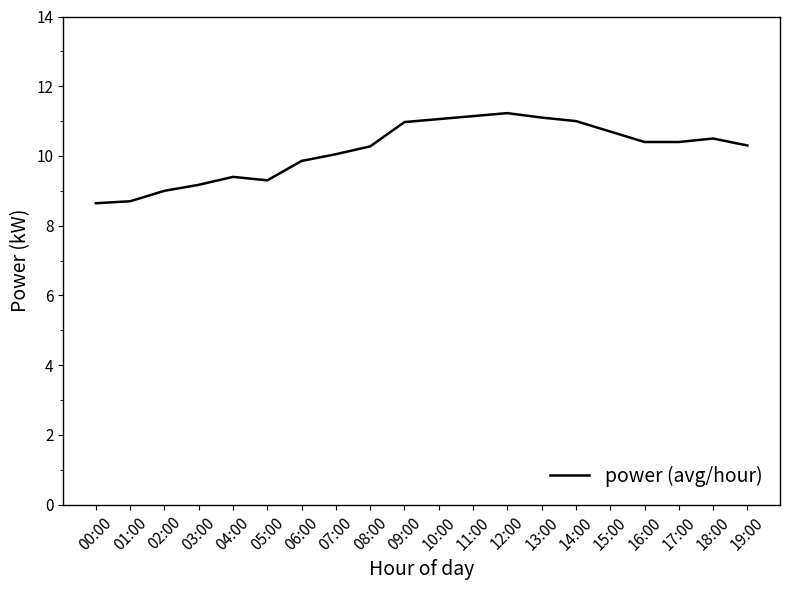

What position from the right is 00:00?

20